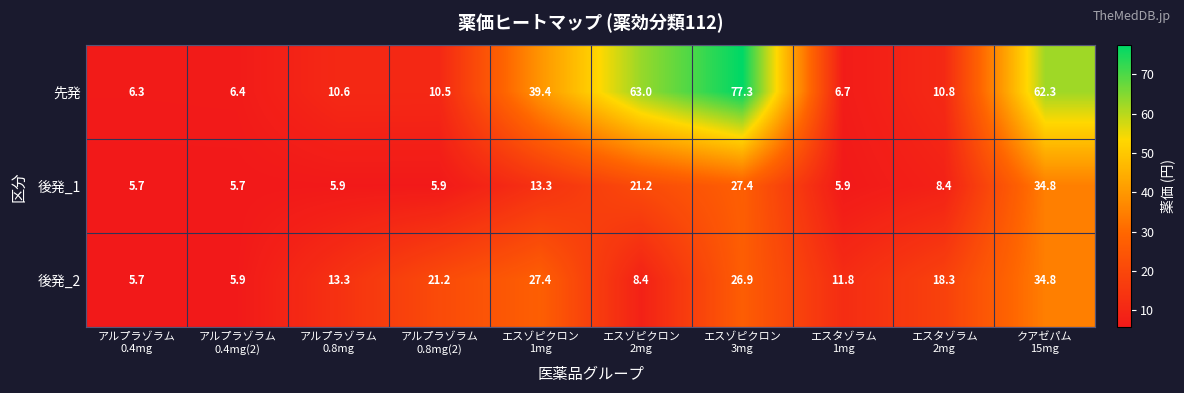

Rank the series by their average value, from highest to lowest.

先発, 後発_2, 後発_1